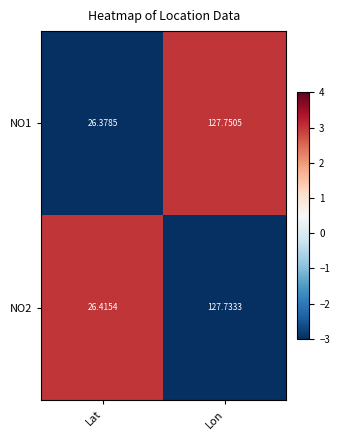

How many data points in NO1 are above 127?

1